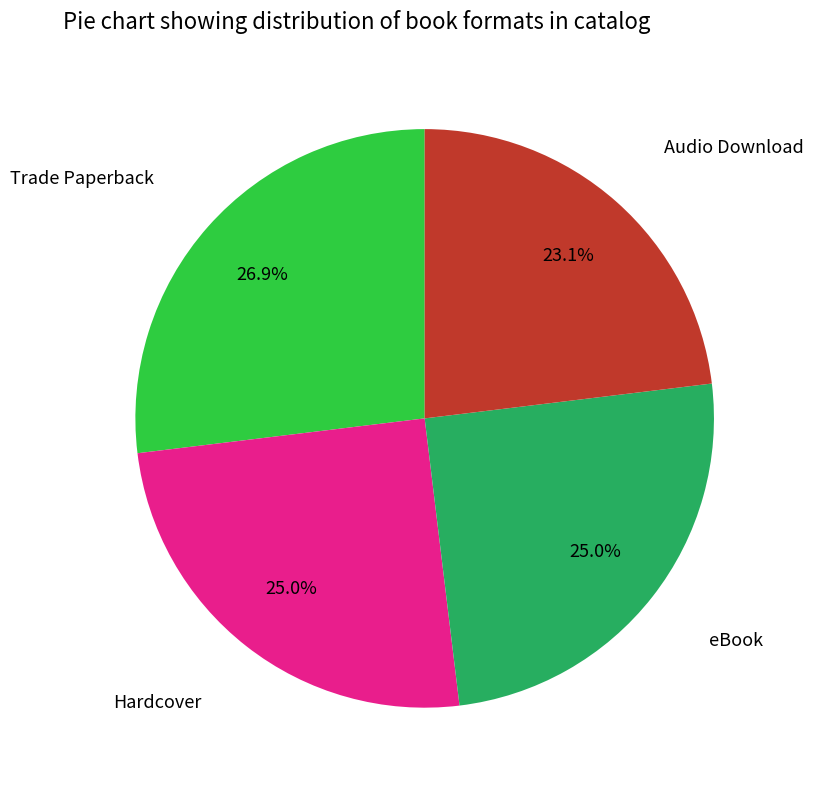

How many segments does this pie chart have?

4